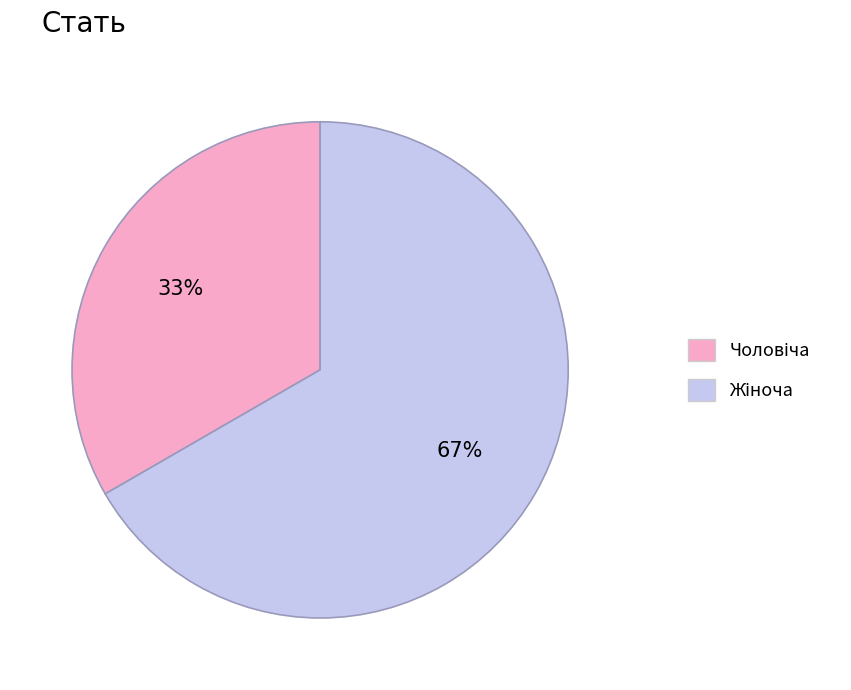

Does any single category account for the majority?

Yes